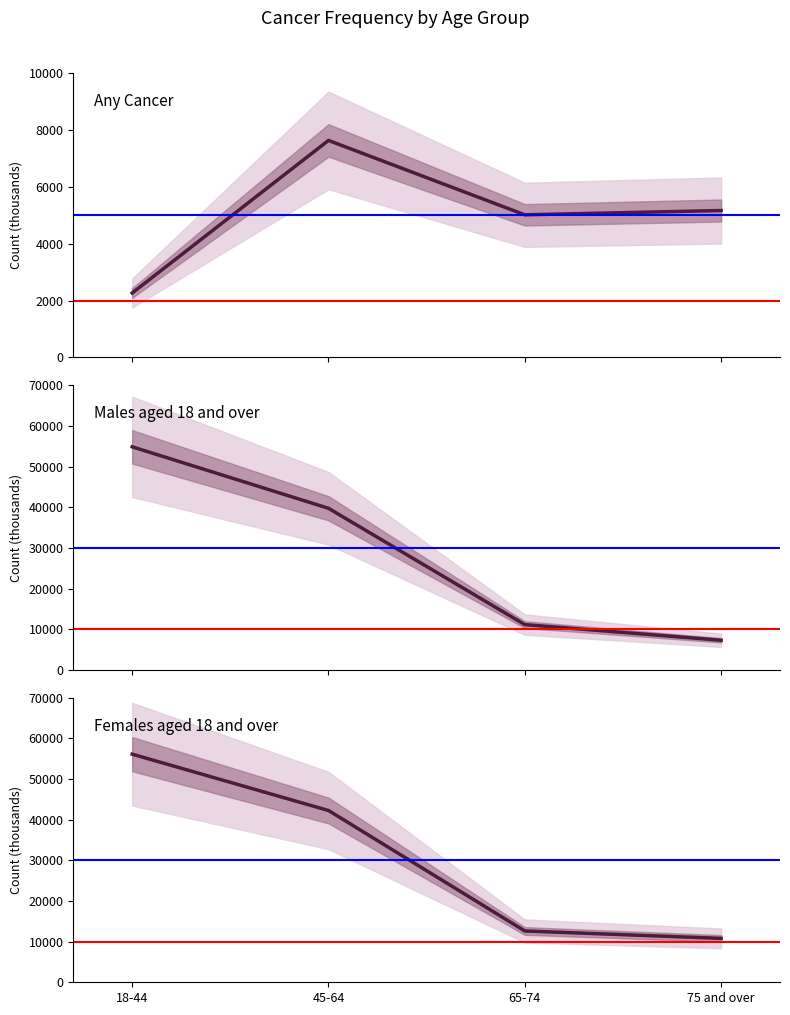

Reading left to right, what are all the values shown in this chart?

Any cancer: 2265	7629	5014	5165
Males aged 18 and over: 54892	39761	11133	7285
Females aged 18 and over: 56142	42277	12628	10804